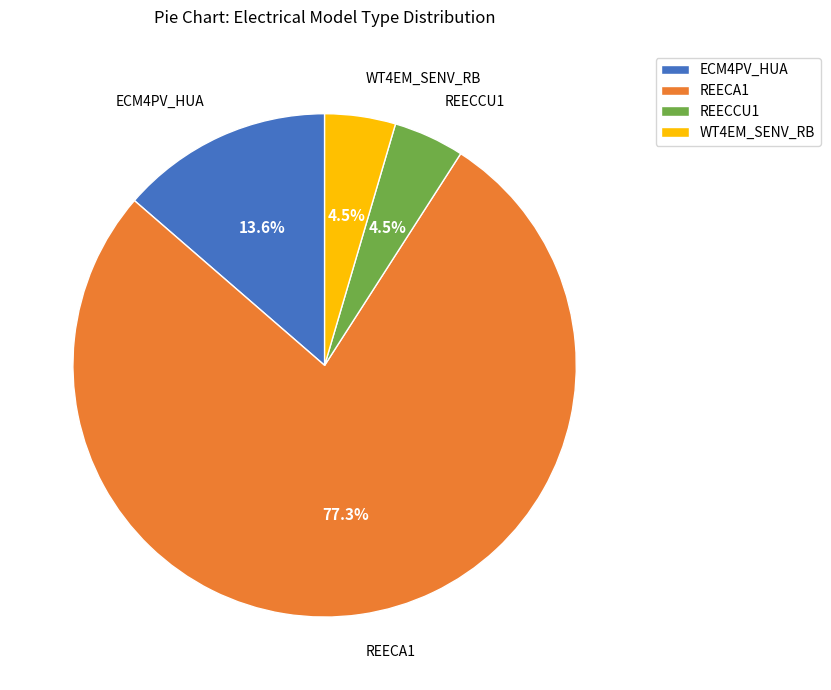

To the nearest percent, what is the difference between the WT4EM_SENV_RB and REECA1 slice percentages?

73%